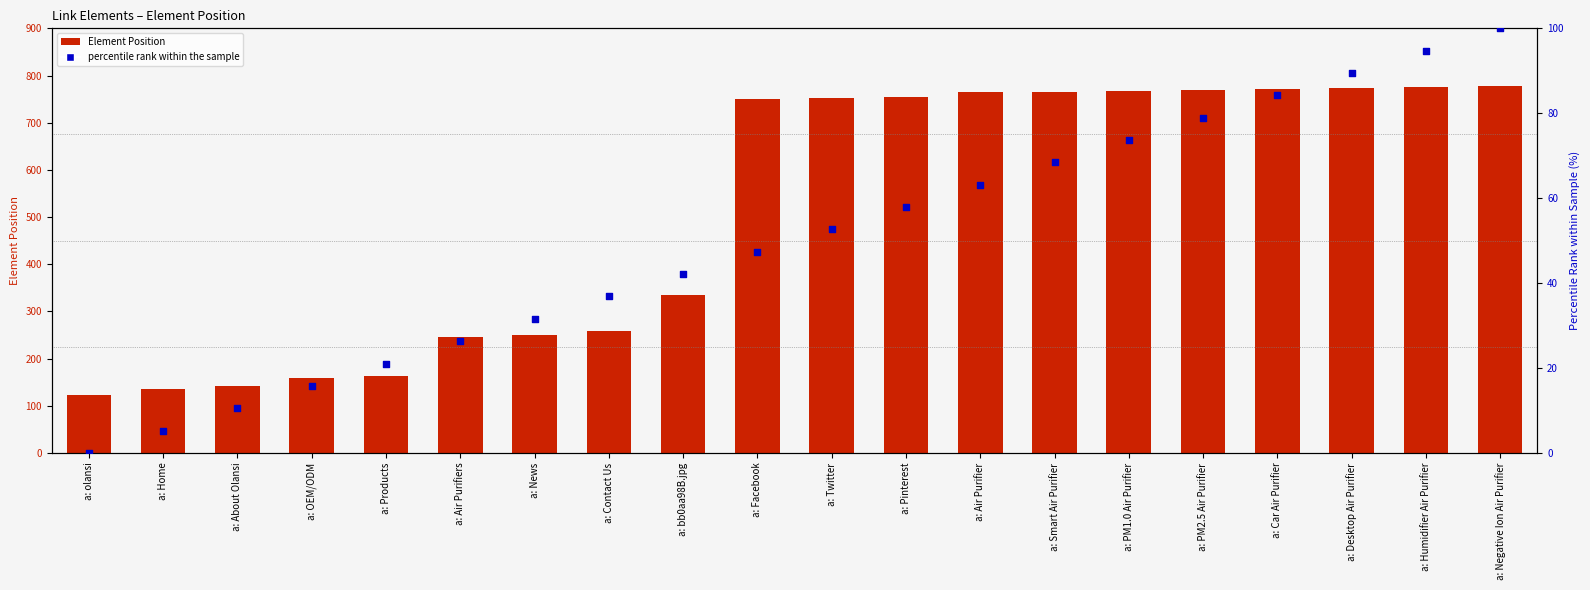

Which series has the largest total across all categories?

Element Position